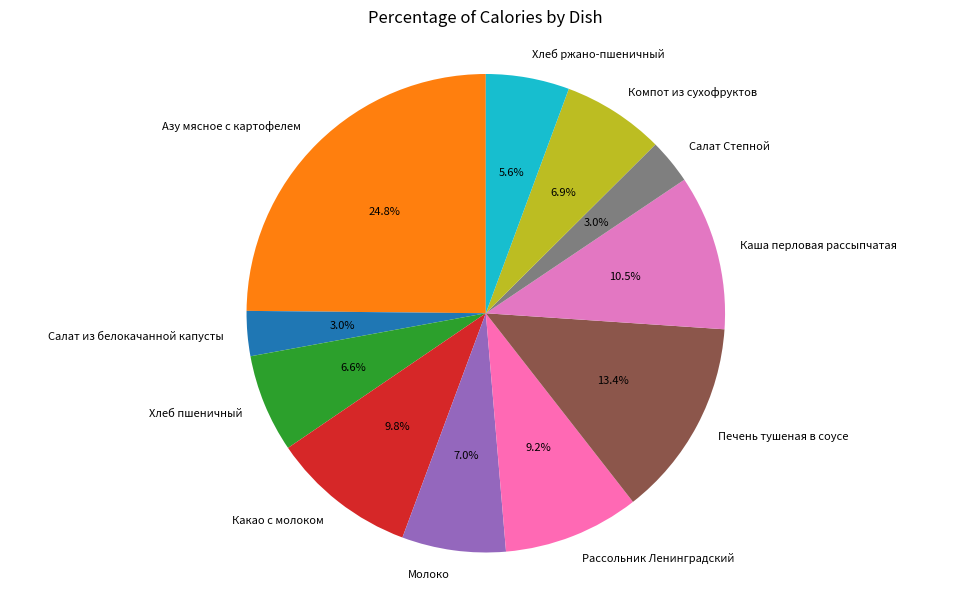

The Какао с молоком slice represents 10% of the pie. True or false?

True